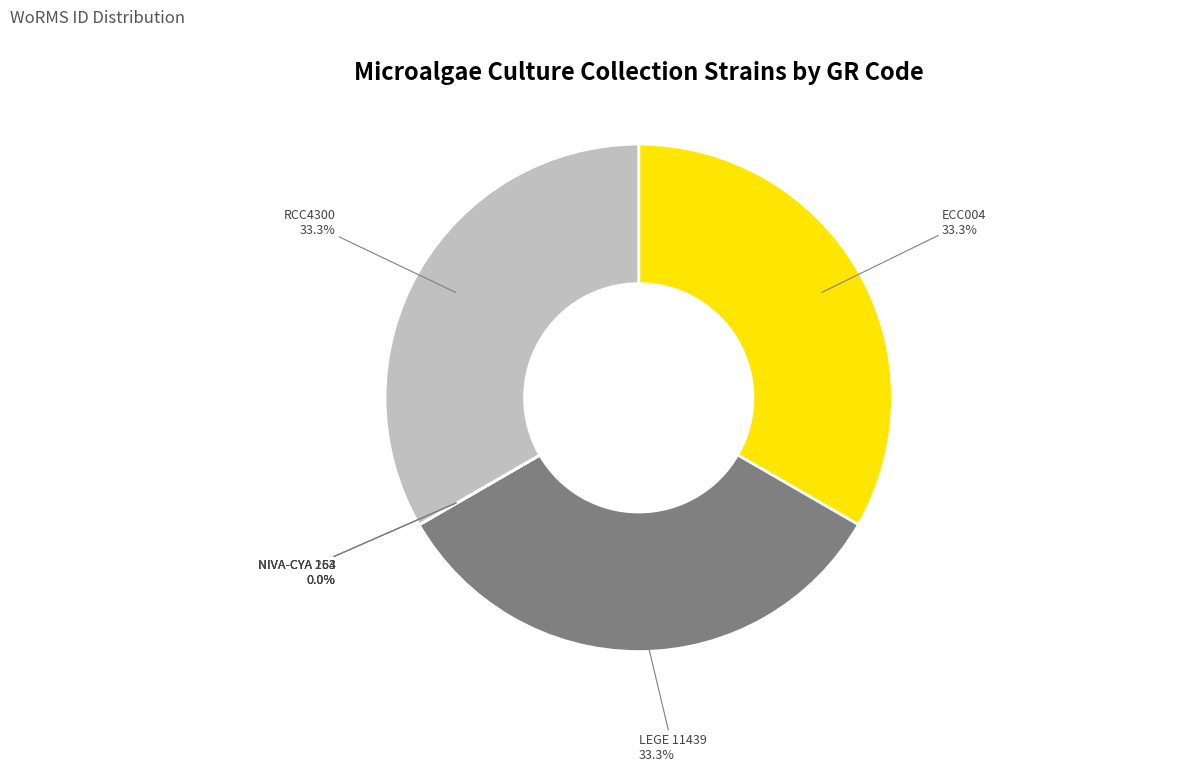

True or false: ECC004 accounts for 33% of the total.

True